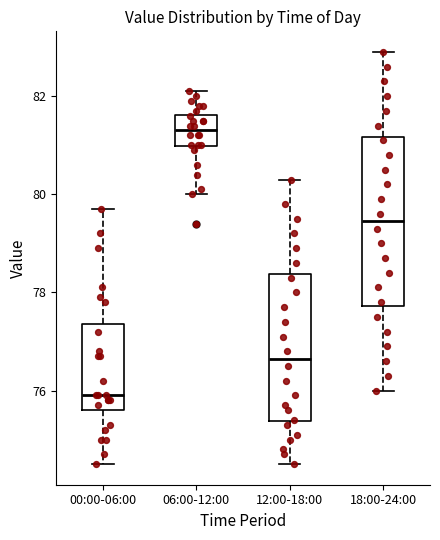

Which box is the tallest, from its lower edge to its upper edge?

18:00-24:00